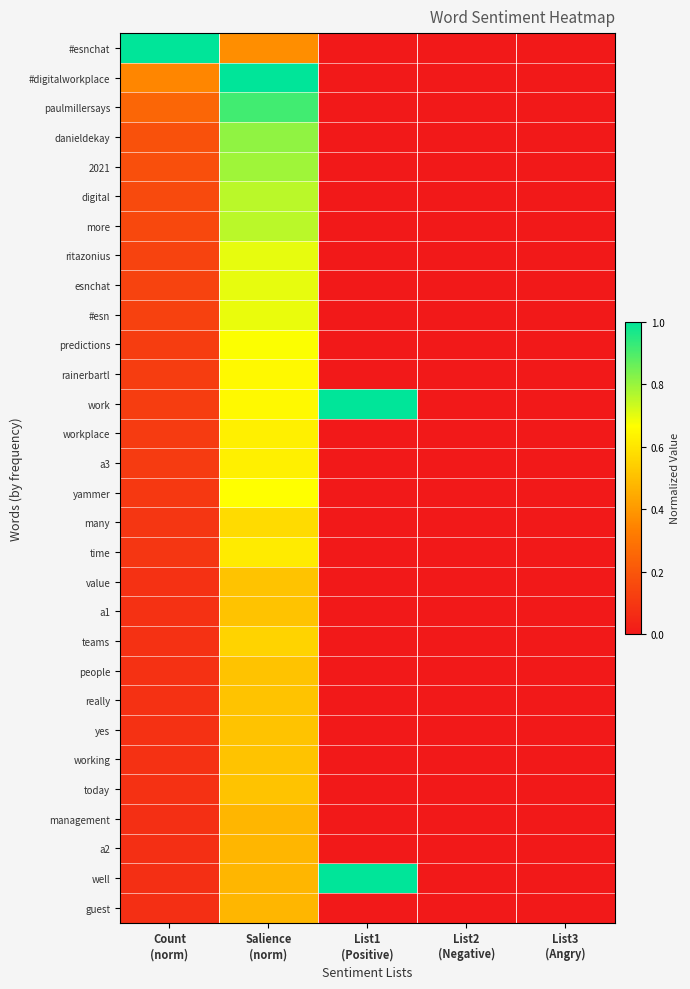

Which series has the largest range (max minus min)?

#esnchat